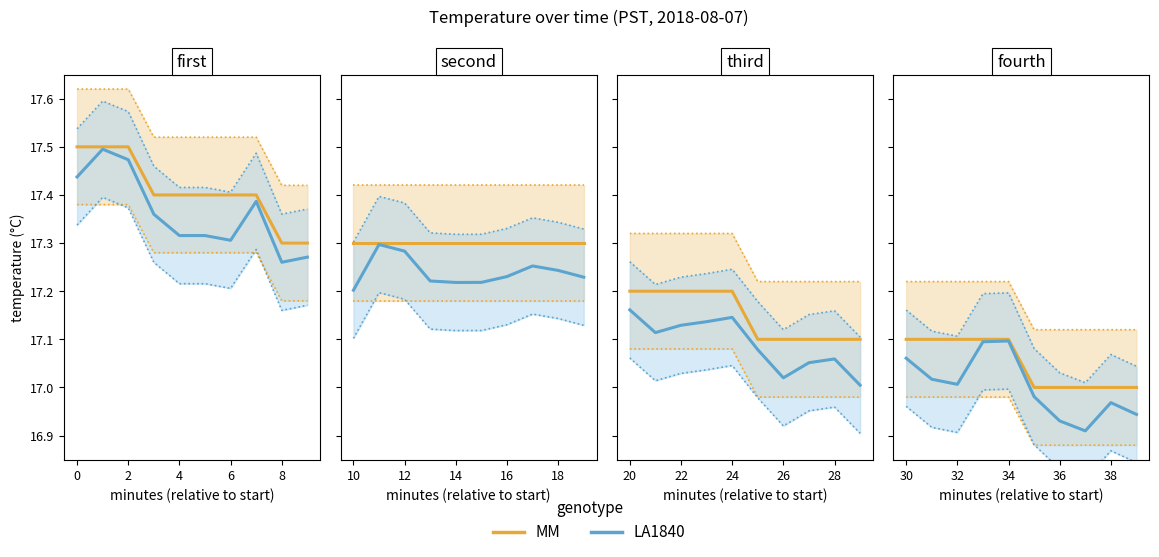

True or false: MM has a value of 23.4 at 34.

False